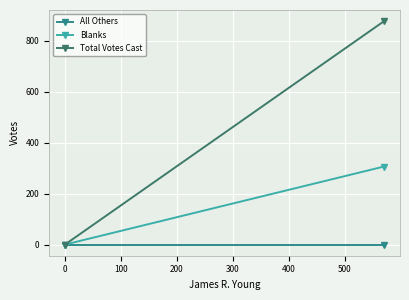

Is it true that Total Votes Cast equals 303 at 0?

False